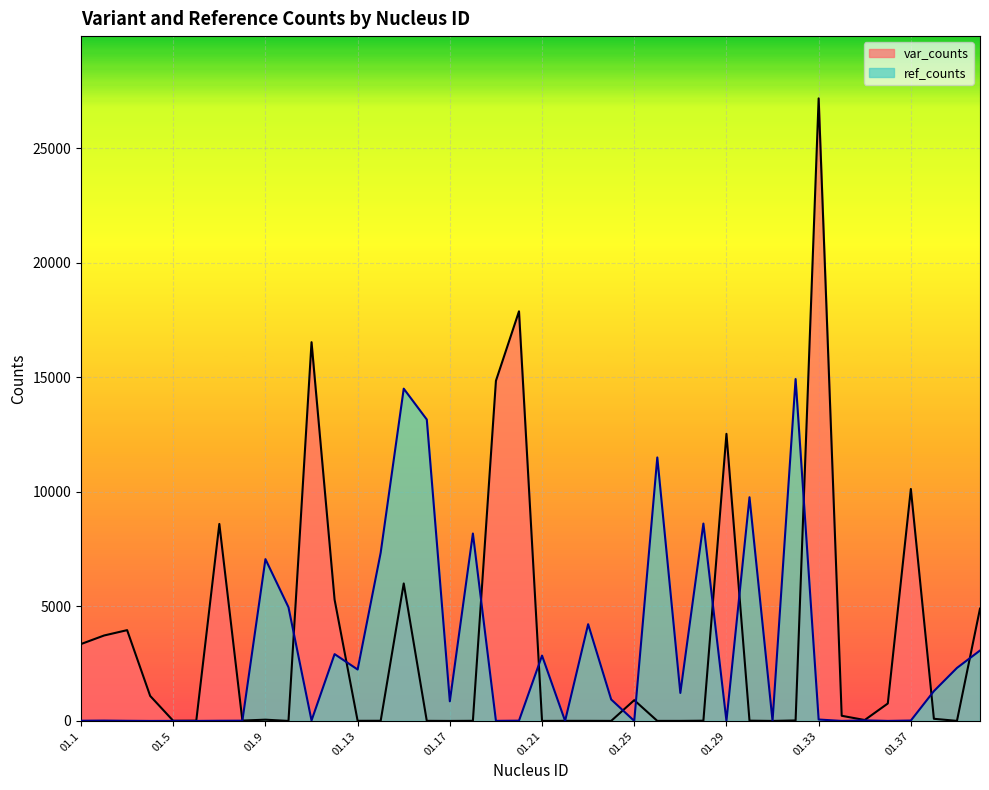

How many series are shown in this chart?

2